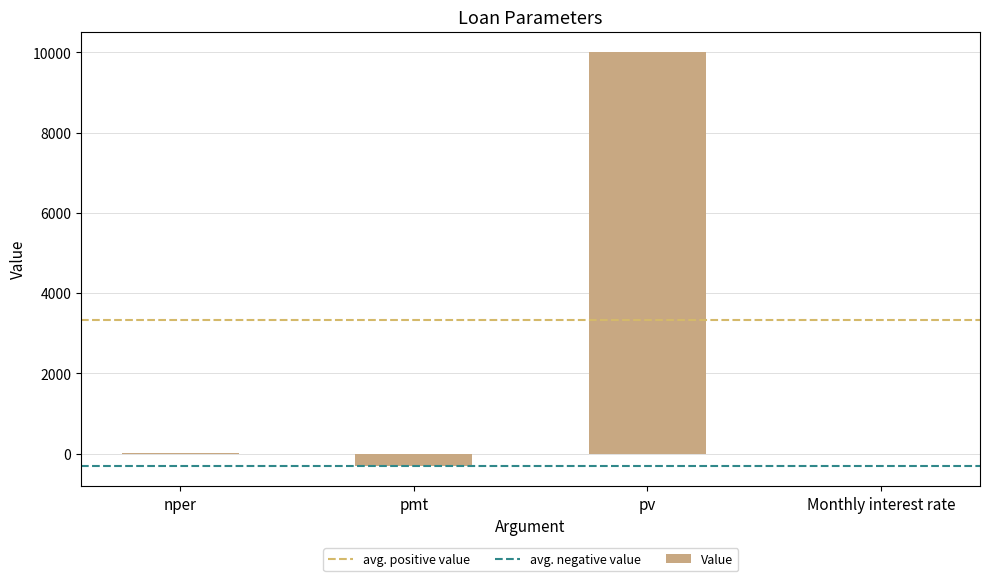

What is the difference between the values at pmt and Monthly interest rate?

300.0